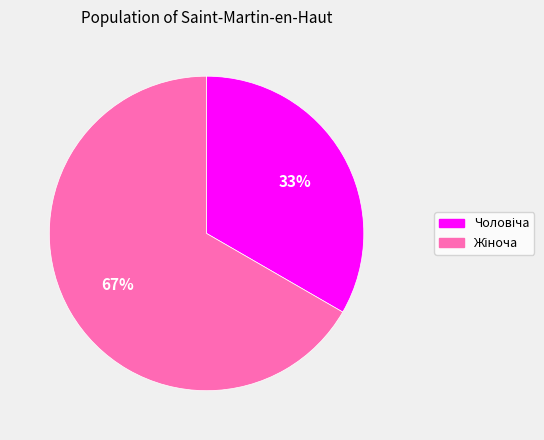

How many slices are in this pie chart?

2